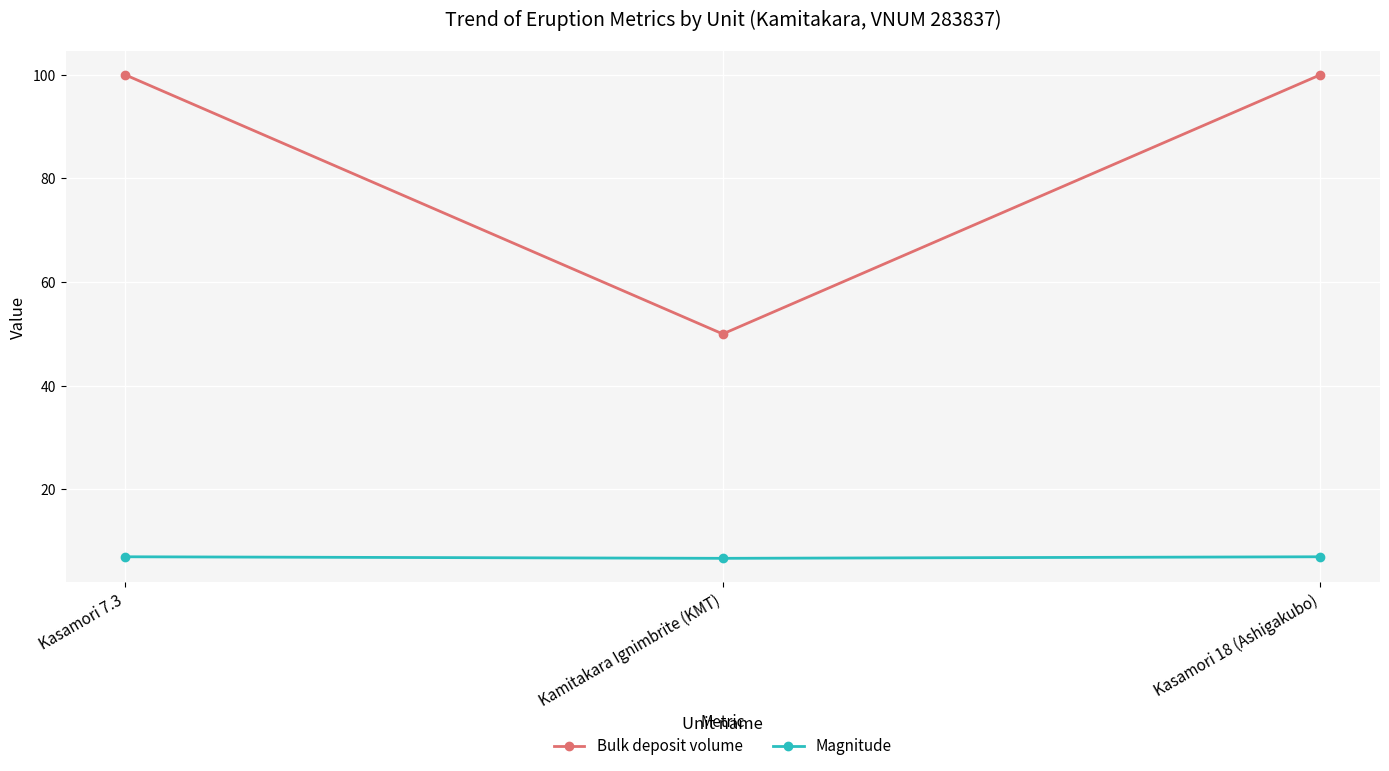

What is the maximum value shown in the chart?

100.0